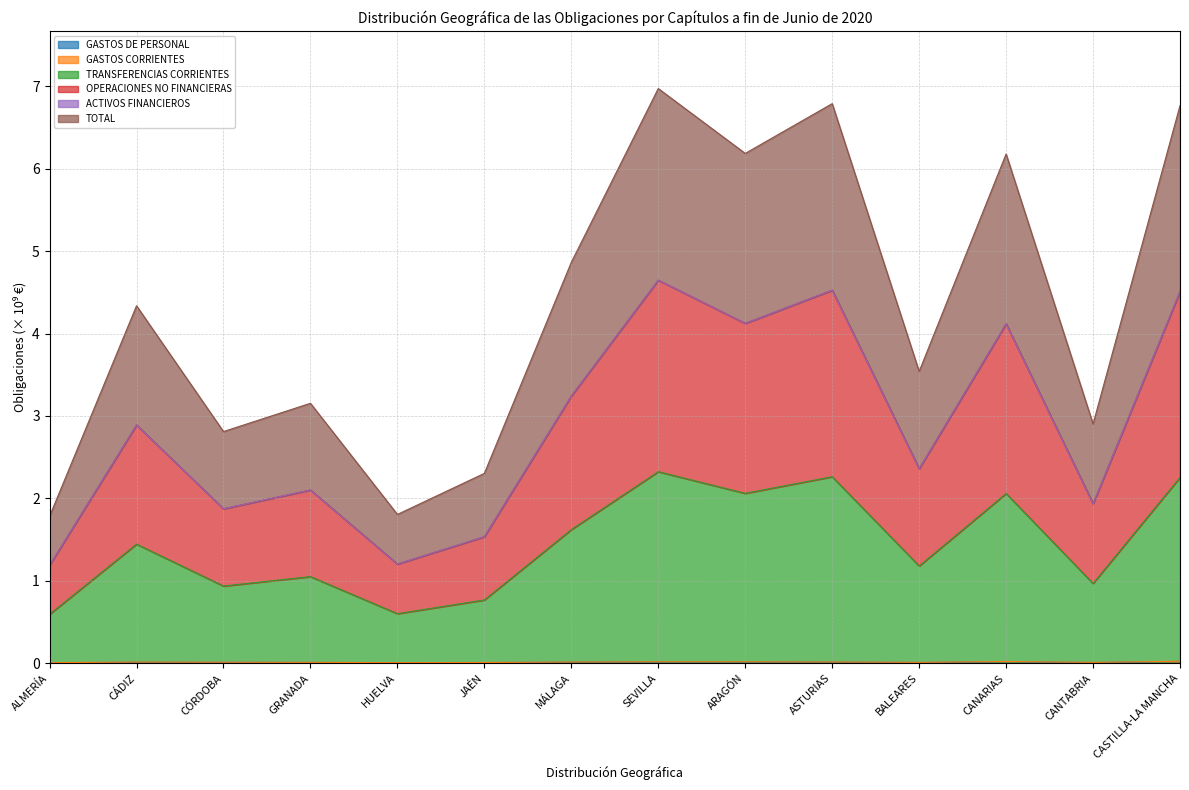

Which series has the largest total across all categories?

OPERACIONES NO FINANCIERAS